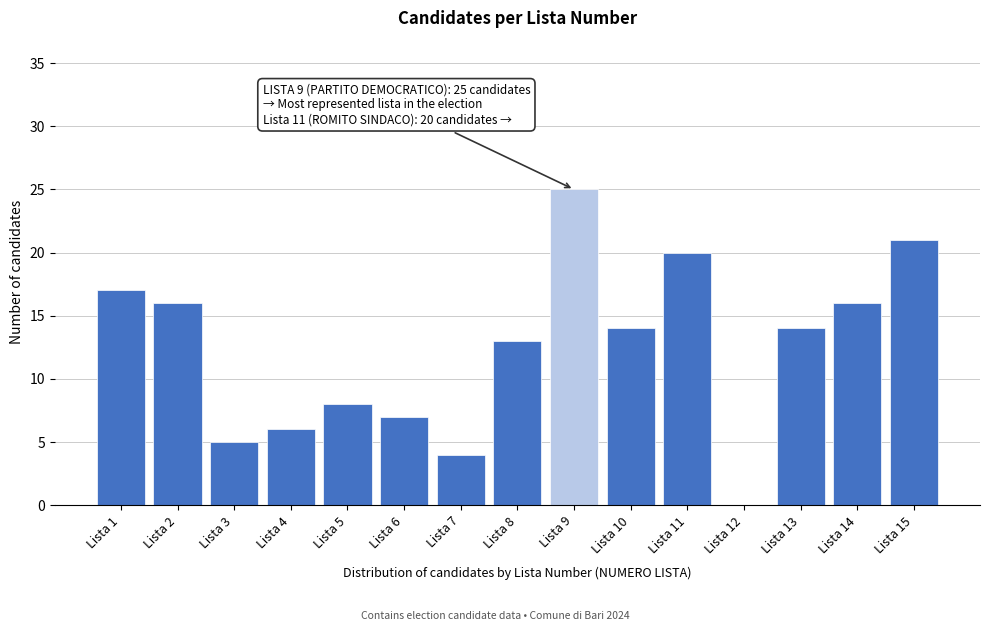

Reading right to left, what are all the values shown in this chart?

Lista 15=21	Lista 14=16	Lista 13=14	Lista 12=0	Lista 11=20	Lista 10=14	Lista 9=25	Lista 8=13	Lista 7=4	Lista 6=7	Lista 5=8	Lista 4=6	Lista 3=5	Lista 2=16	Lista 1=17